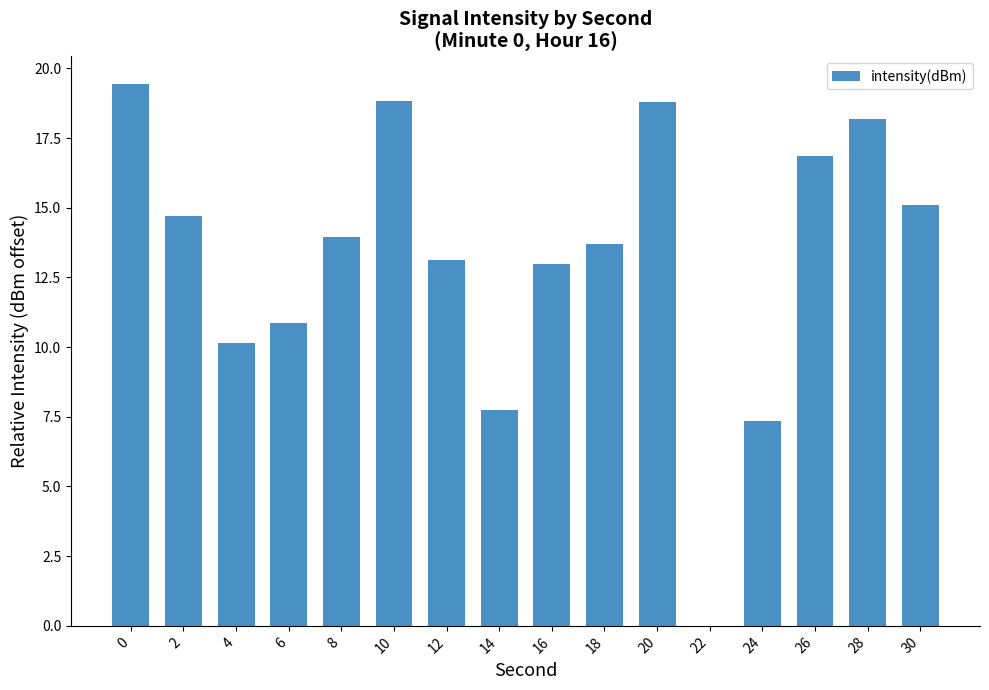

Reading left to right, list all the values displayed in this chart.

0=19.5	2=14.7	4=10.1	6=10.9	8=13.9	10=18.8	12=13.1	14=7.8	16=13.0	18=13.7	20=18.8	22=0.0	24=7.3	26=16.9	28=18.2	30=15.1